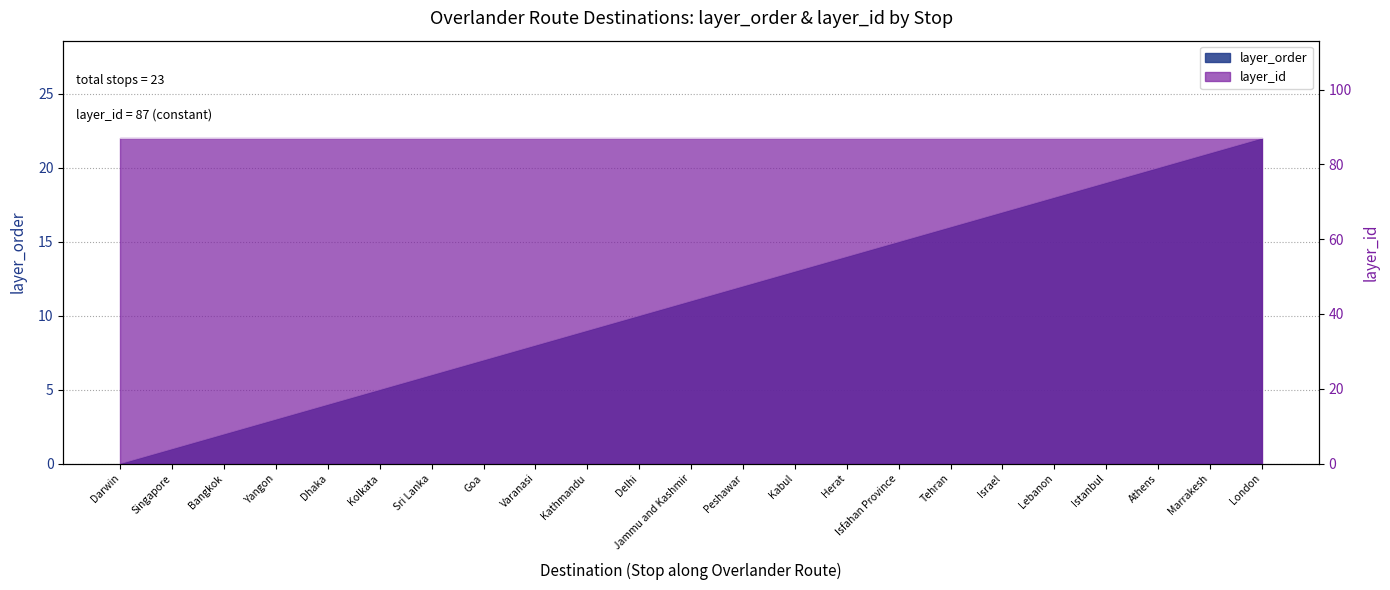

What is the label of the 18th point from the left?

Israel